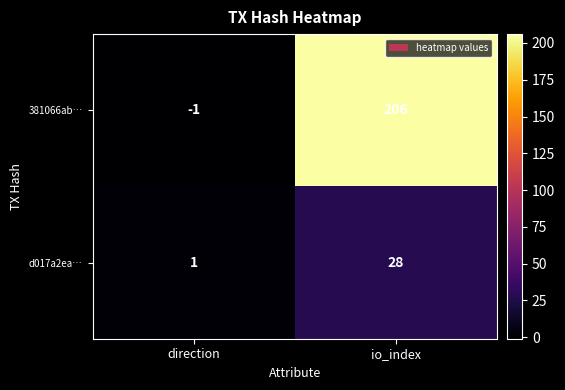

Where is 381066ab… nearest to the value 102?

direction